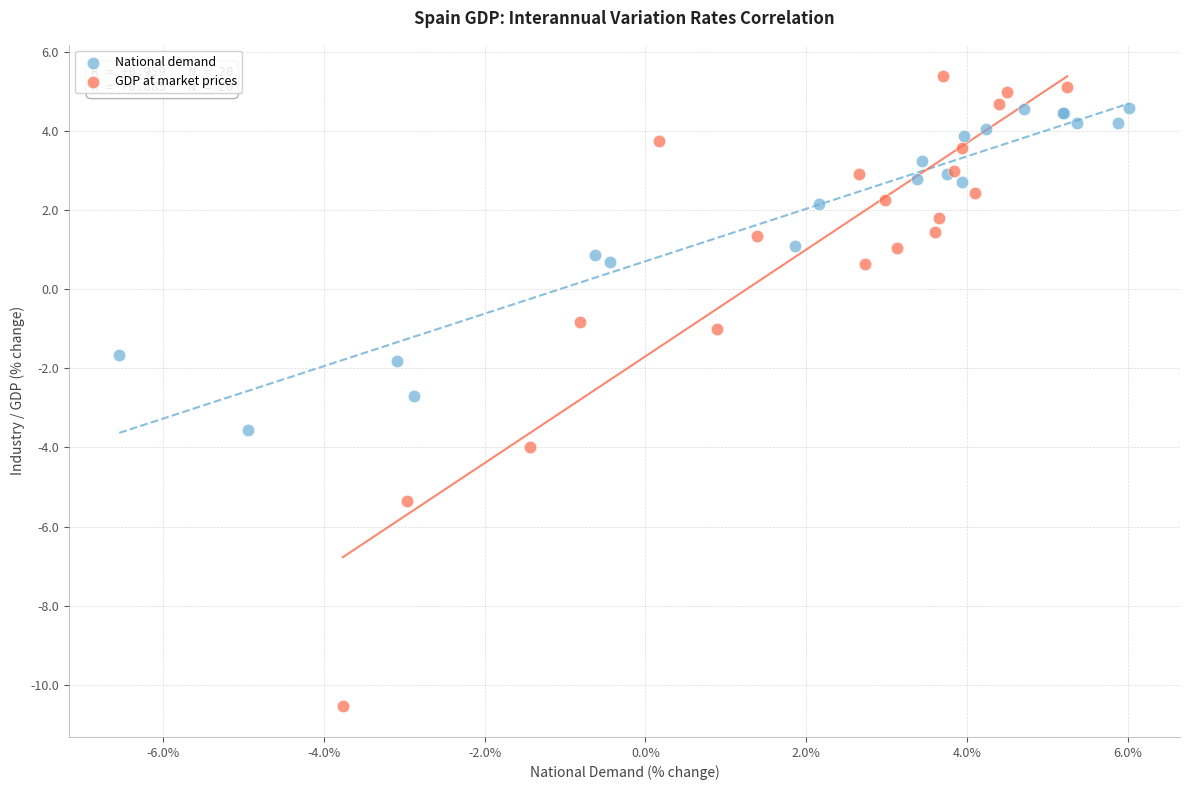

Which series has the largest Y range (max minus min)?

GDP at market prices